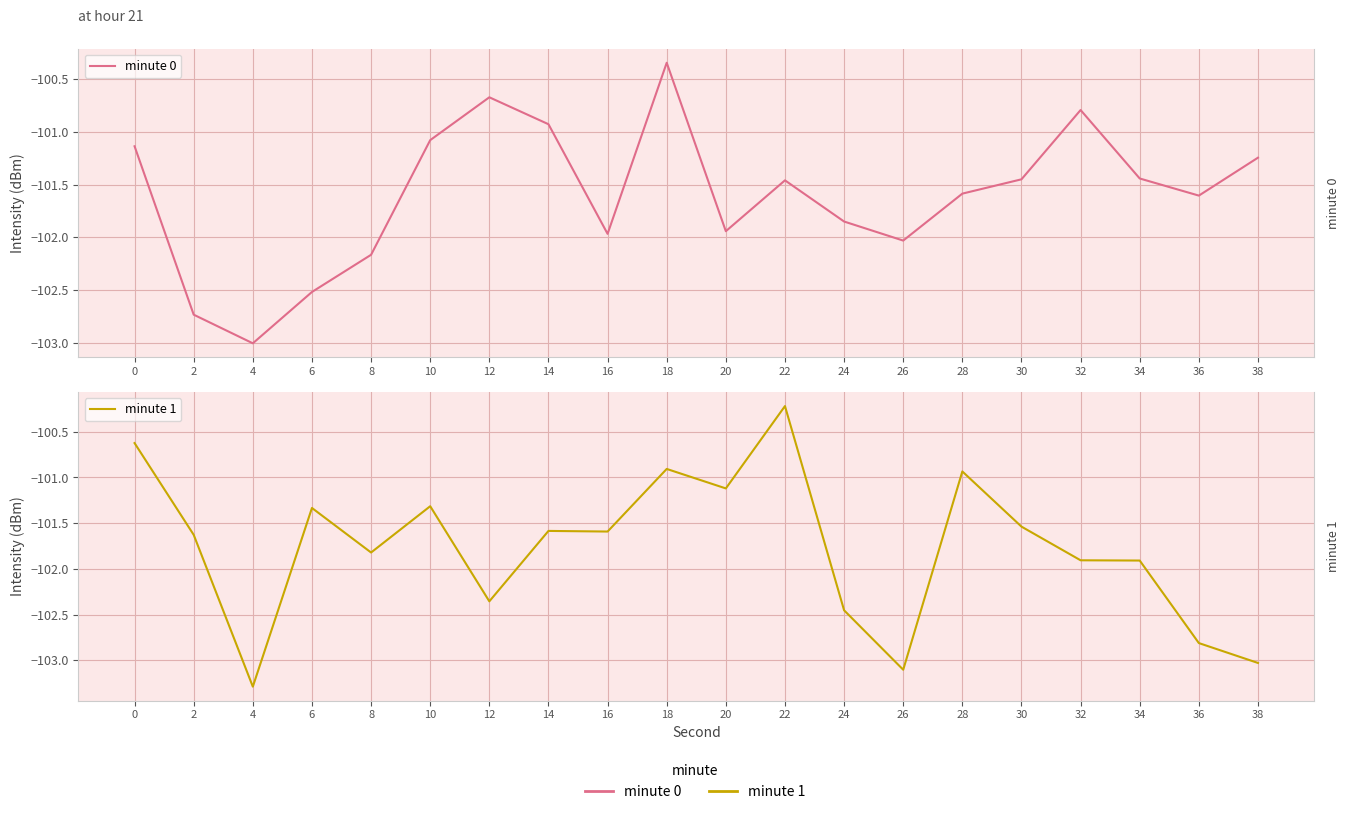

Reading right to left, what are all the values shown in this chart?

minute 0: 38=-101.2	36=-101.6	34=-101.4	32=-100.8	30=-101.4	28=-101.6	26=-102.0	24=-101.9	22=-101.5	20=-101.9	18=-100.3	16=-102.0	14=-100.9	12=-100.7	10=-101.1	8=-102.2	6=-102.5	4=-103.0	2=-102.7	0=-101.1
minute 1: 38=-103.0	36=-102.8	34=-101.9	32=-101.9	30=-101.5	28=-100.9	26=-103.1	24=-102.5	22=-100.2	20=-101.1	18=-100.9	16=-101.6	14=-101.6	12=-102.4	10=-101.3	8=-101.8	6=-101.3	4=-103.3	2=-101.6	0=-100.6